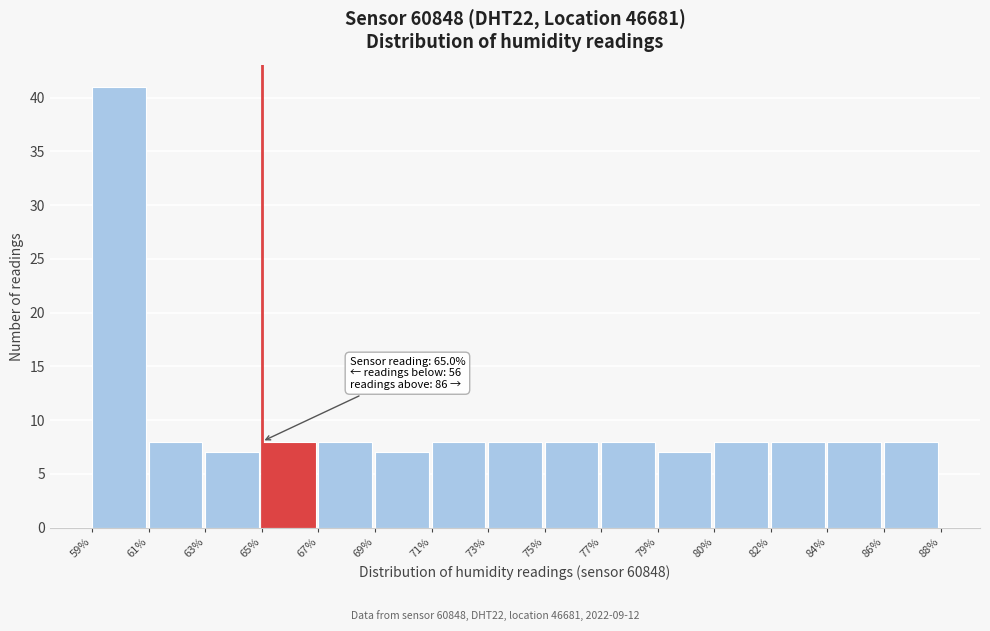

Reading left to right, extract all data points from this chart.

59%=41	61%=8	63%=7	65%=8	67%=8	69%=7	71%=8	73%=8	75%=8	77%=8	79%=7	80%=8	82%=8	84%=8	86%=8